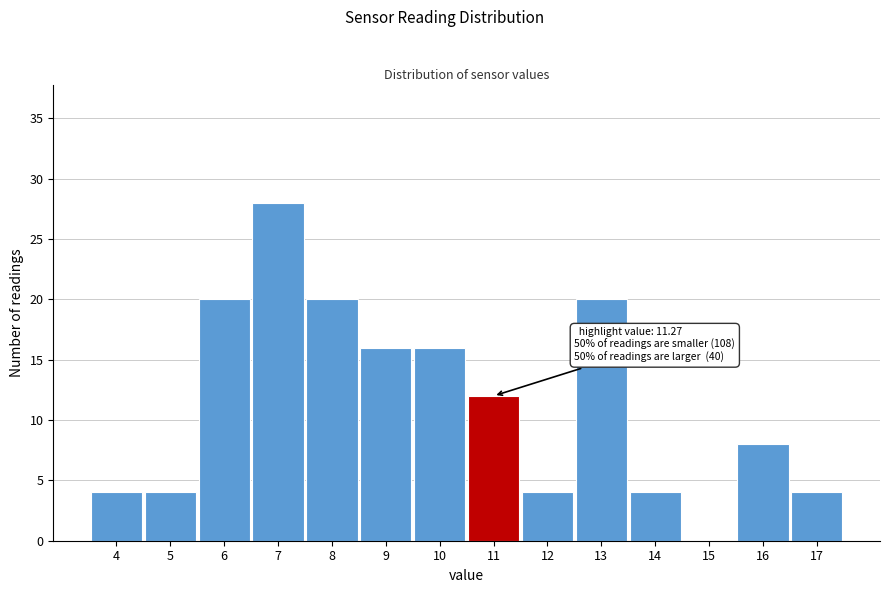

Reading right to left, extract all data points from this chart.

17=4	16=8	15=0	14=4	13=20	12=4	11=12	10=16	9=16	8=20	7=28	6=20	5=4	4=4